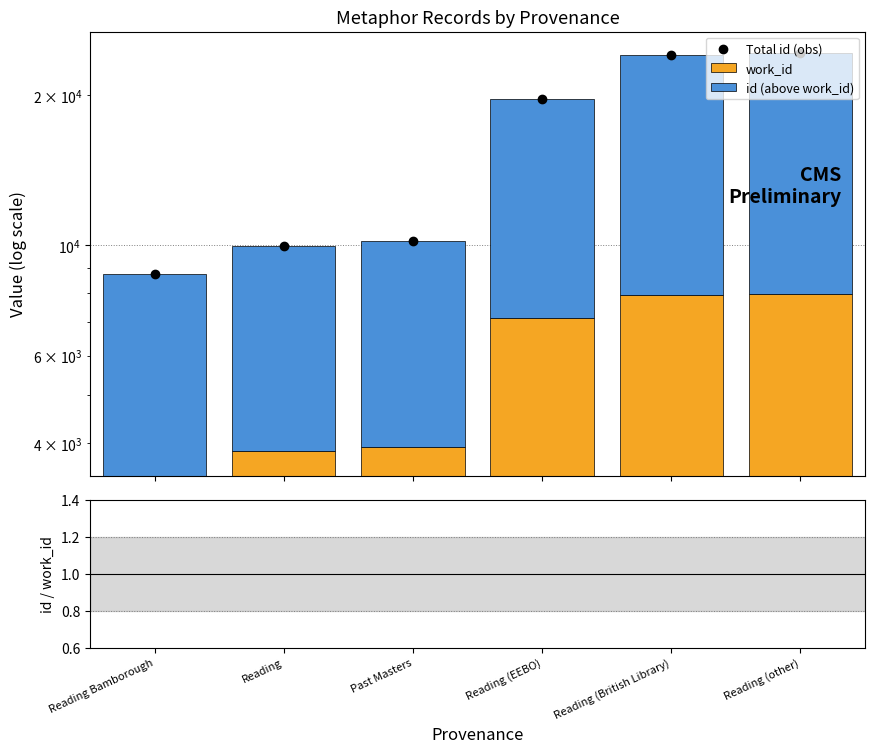

Between Past Masters and Reading (EEBO), which series saw the biggest shift?

Total id (obs)